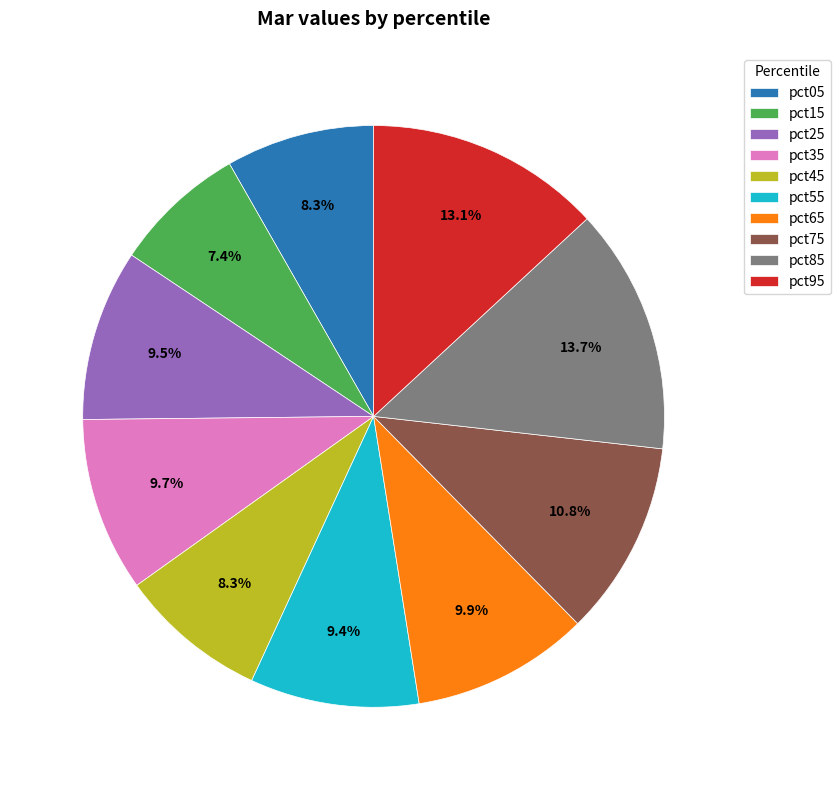

To the nearest percent, what is the difference between the largest and smallest slice percentages?

6%